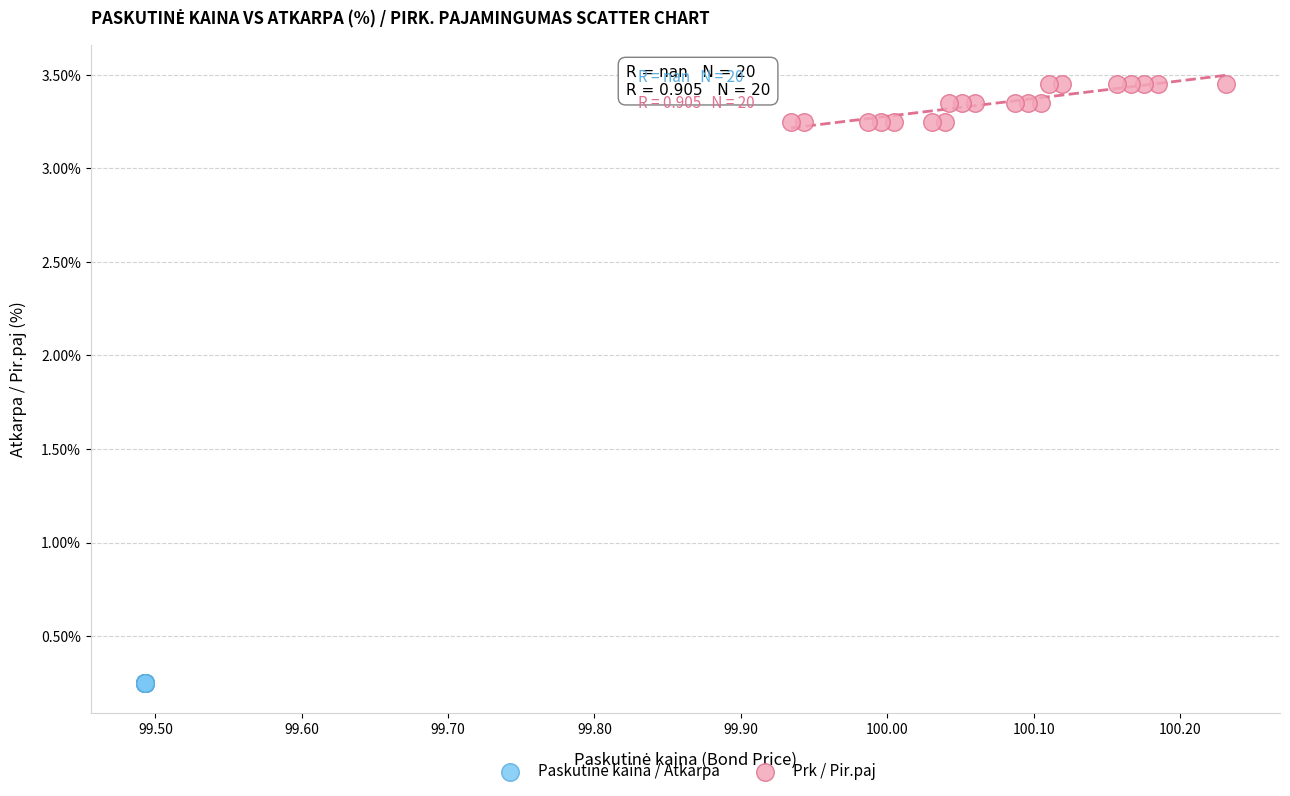

Which series contains the lowest Y value?

Paskutine kaina / Atkarpa